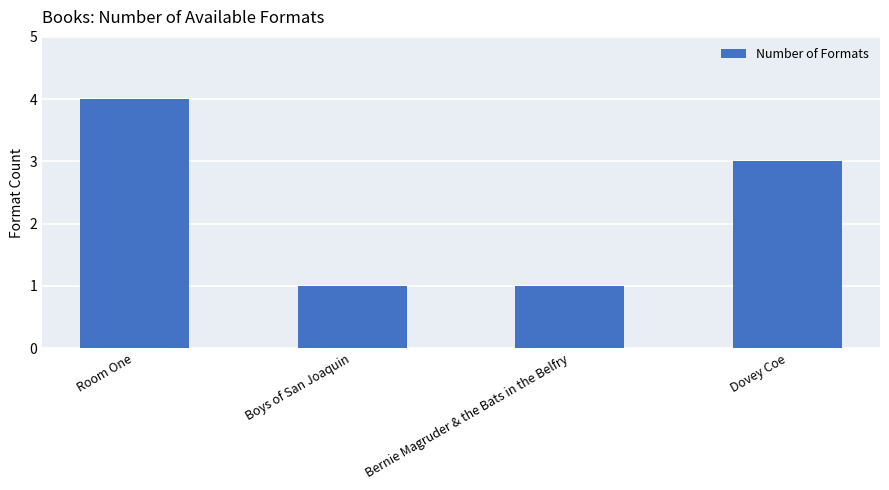

What is the difference between the maximum and minimum values?

3